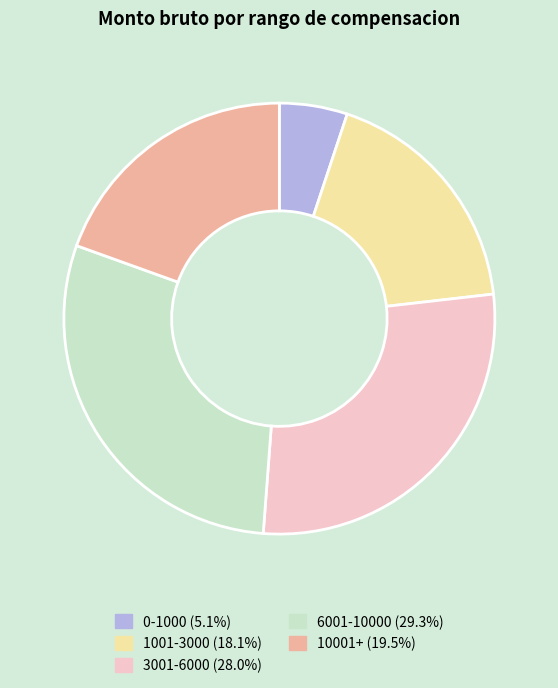

Is there any slice that represents more than half of the pie?

No